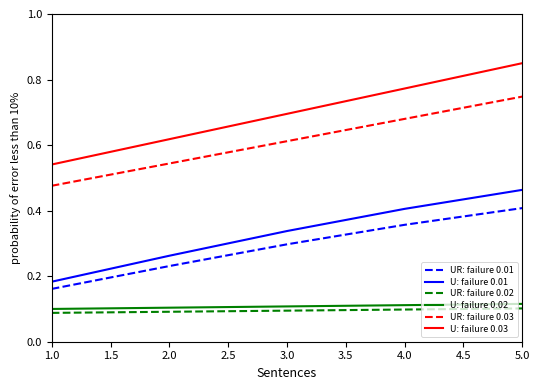

True or false: UR: failure 0.01 and U: failure 0.01 cross at least once.

False